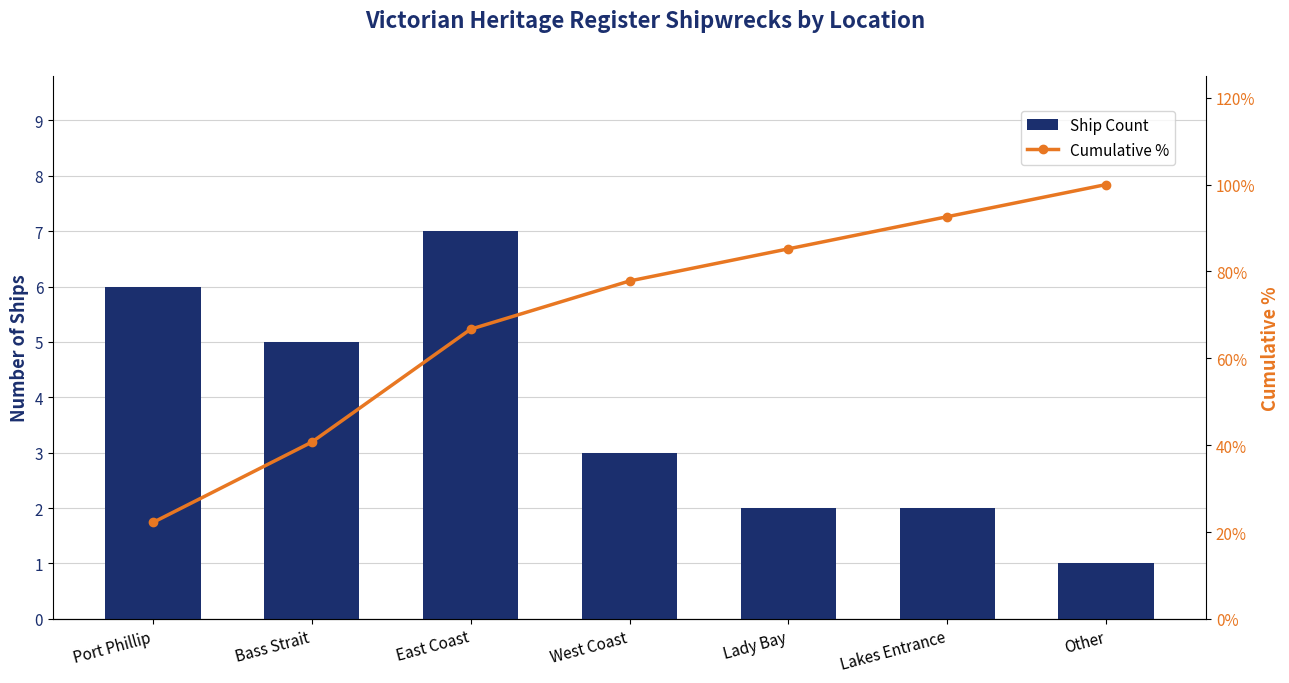

True or false: Ship Count has a value of 8.7 at Bass Strait.

False